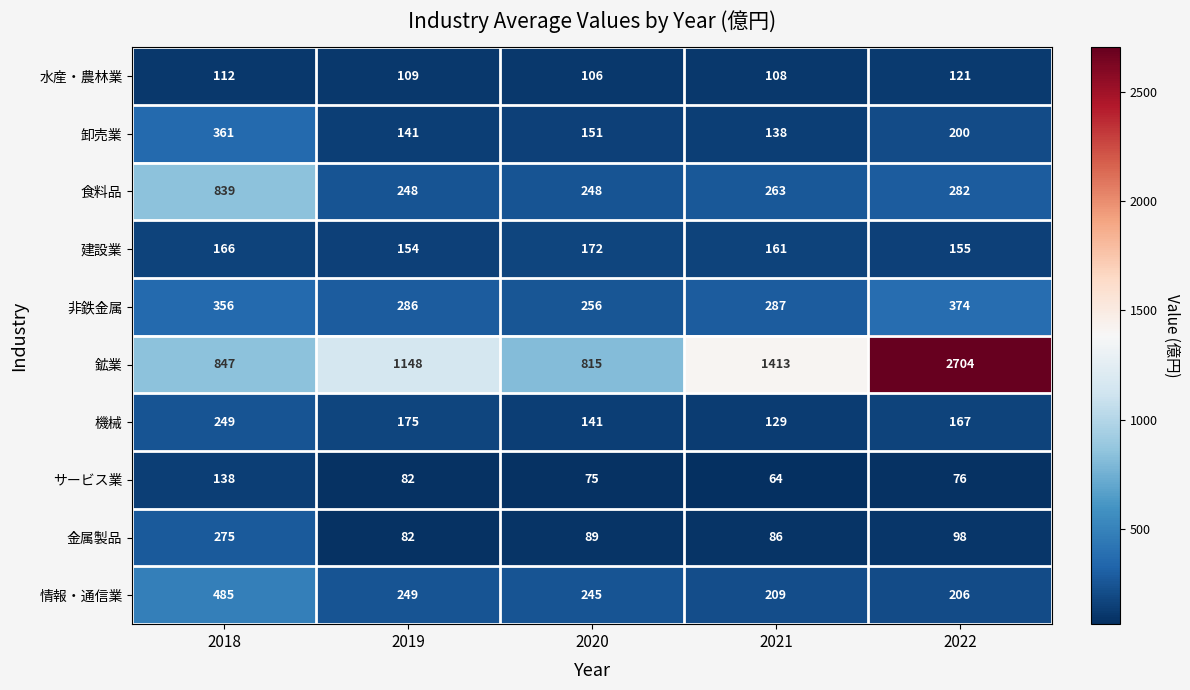

Is it true that 建設業 equals 41 at 2022?

False